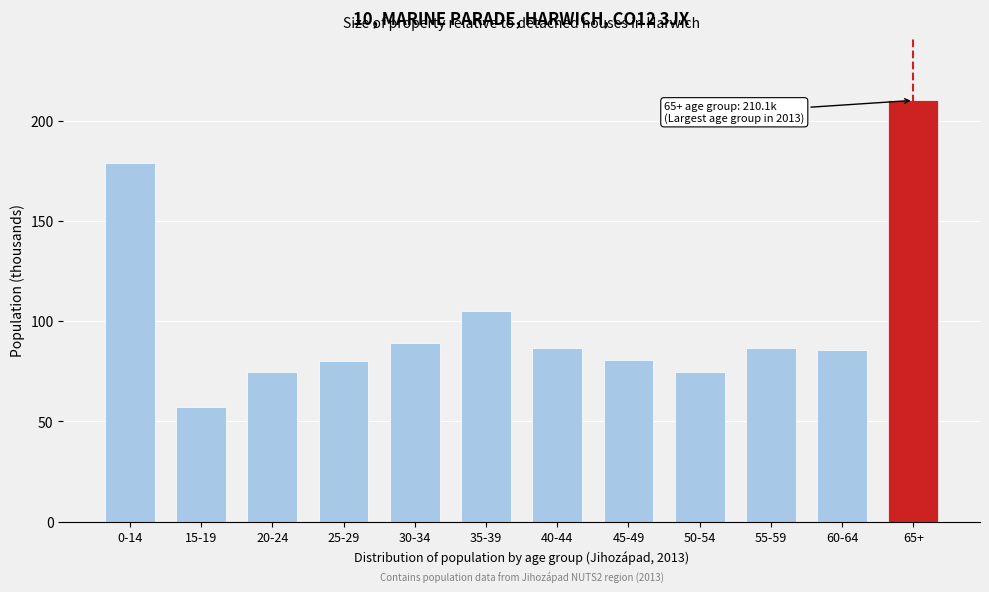

The chart shows a value of 78.7 at 15-19. True or false?

False